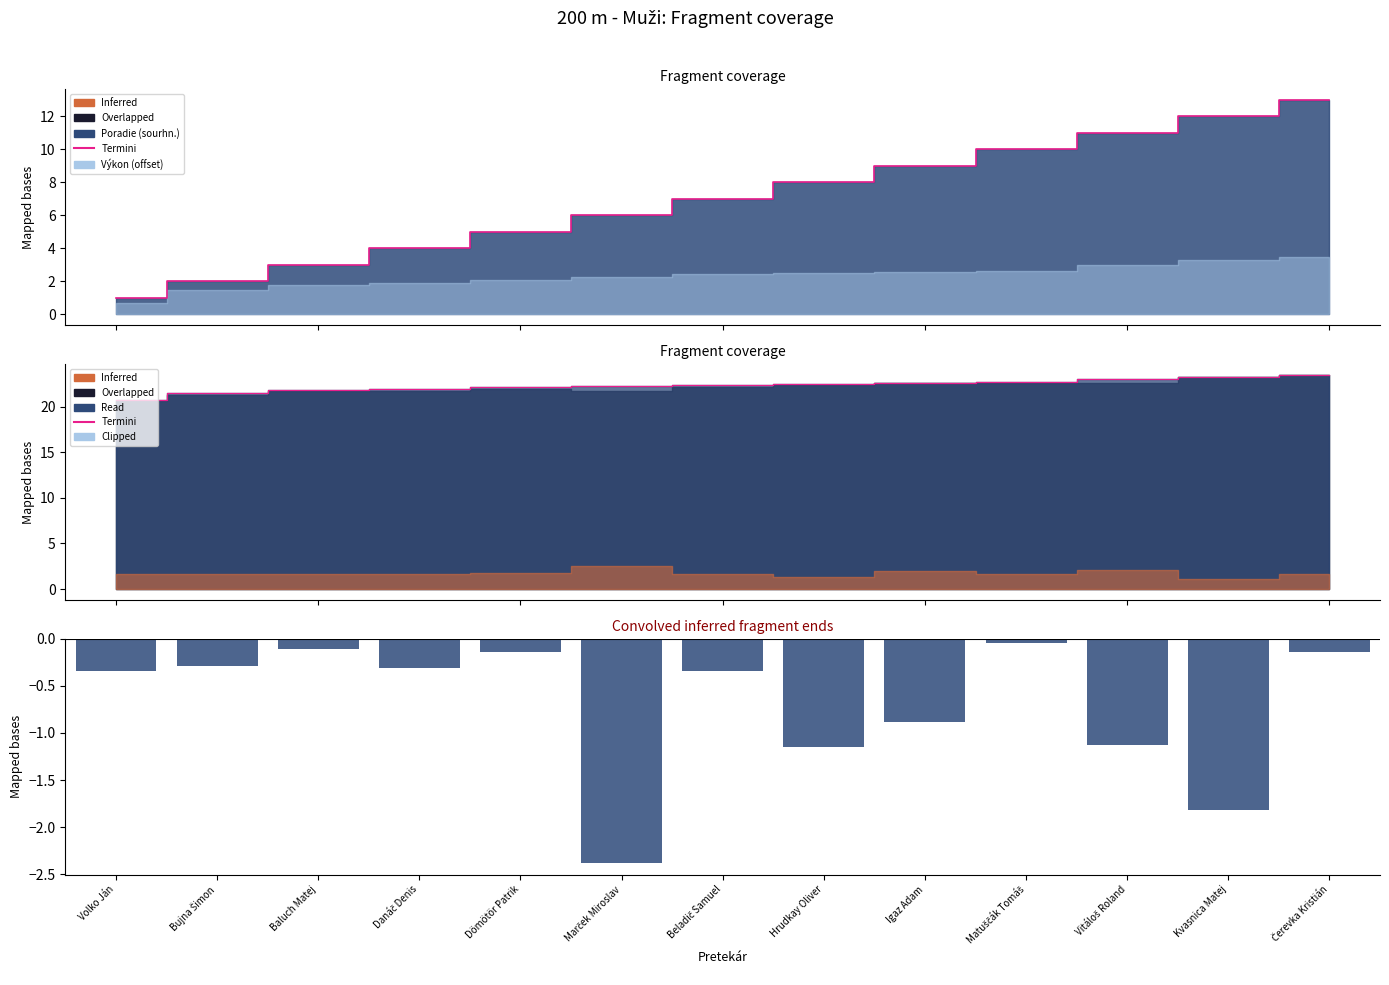

Which category has the highest value in the Reakcie series?

Matuščák Tomáš